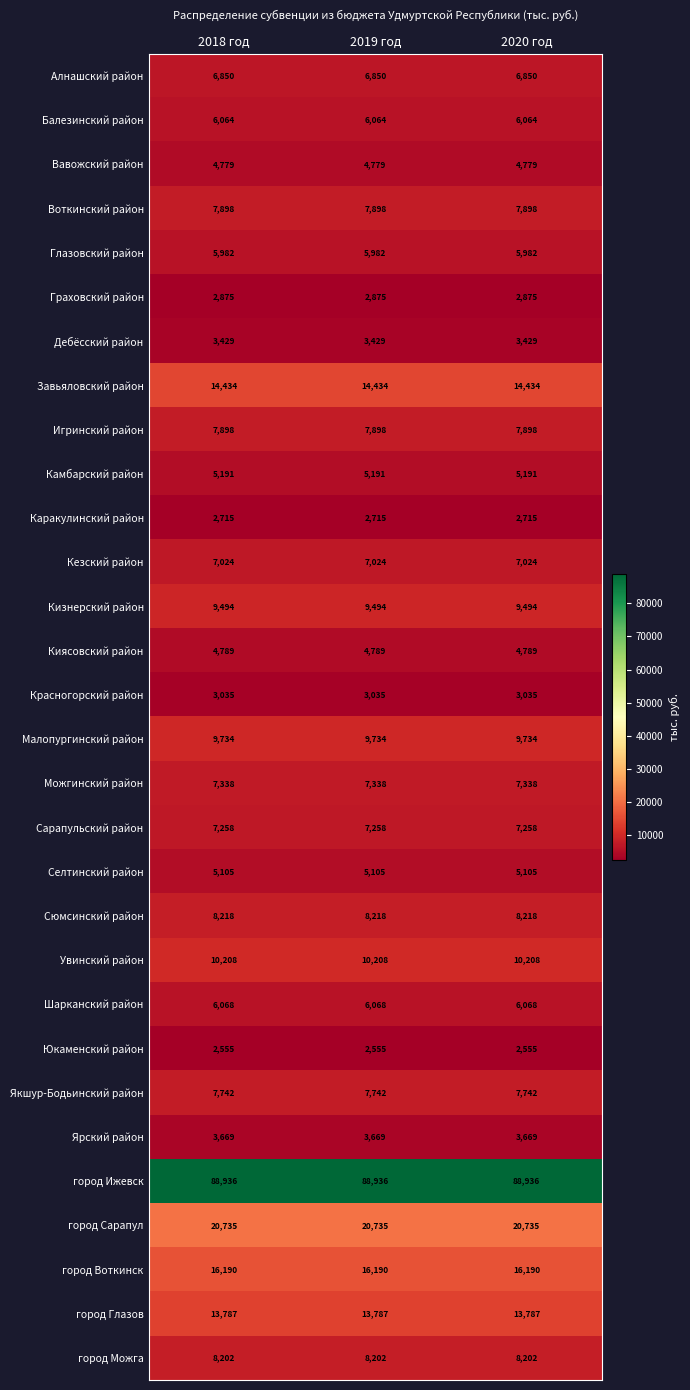

What is the spread (max minus min) of values at 2020 год?

86381